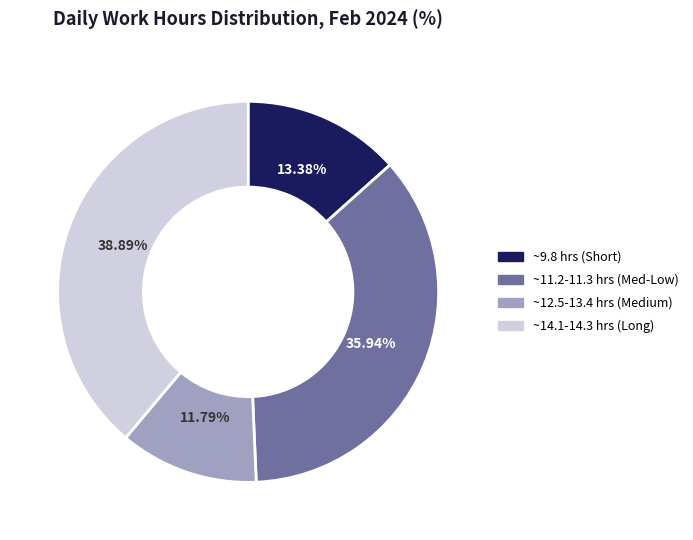

Is there any slice that represents more than half of the pie?

No